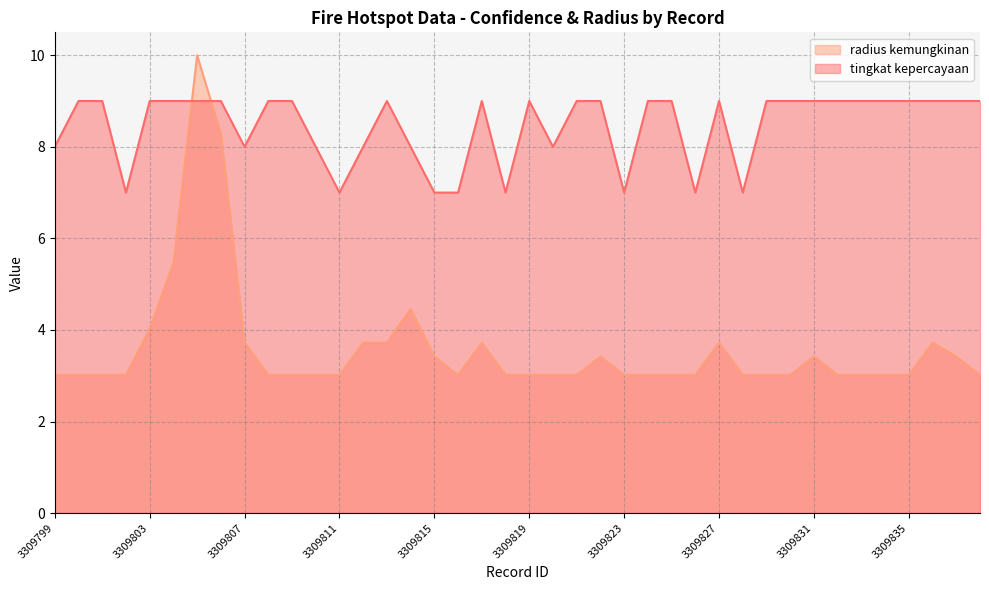

How many lines are shown in the chart?

2